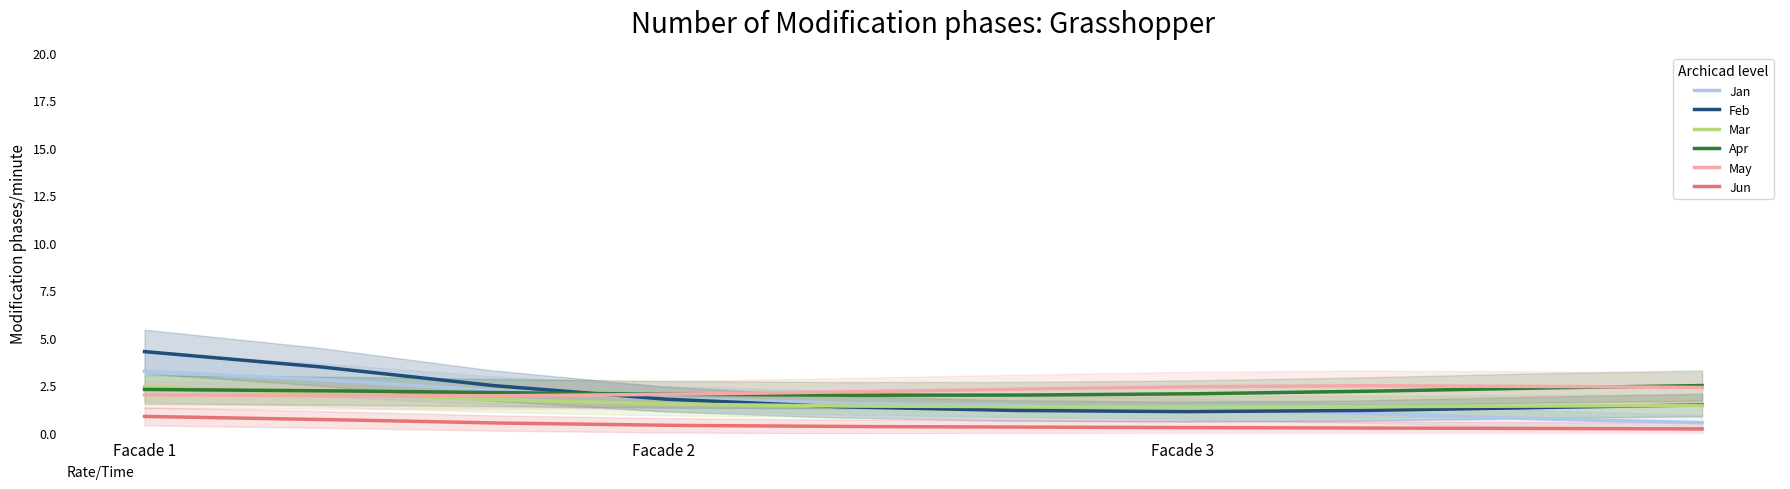

What is the highest value of the Jun series?

0.9